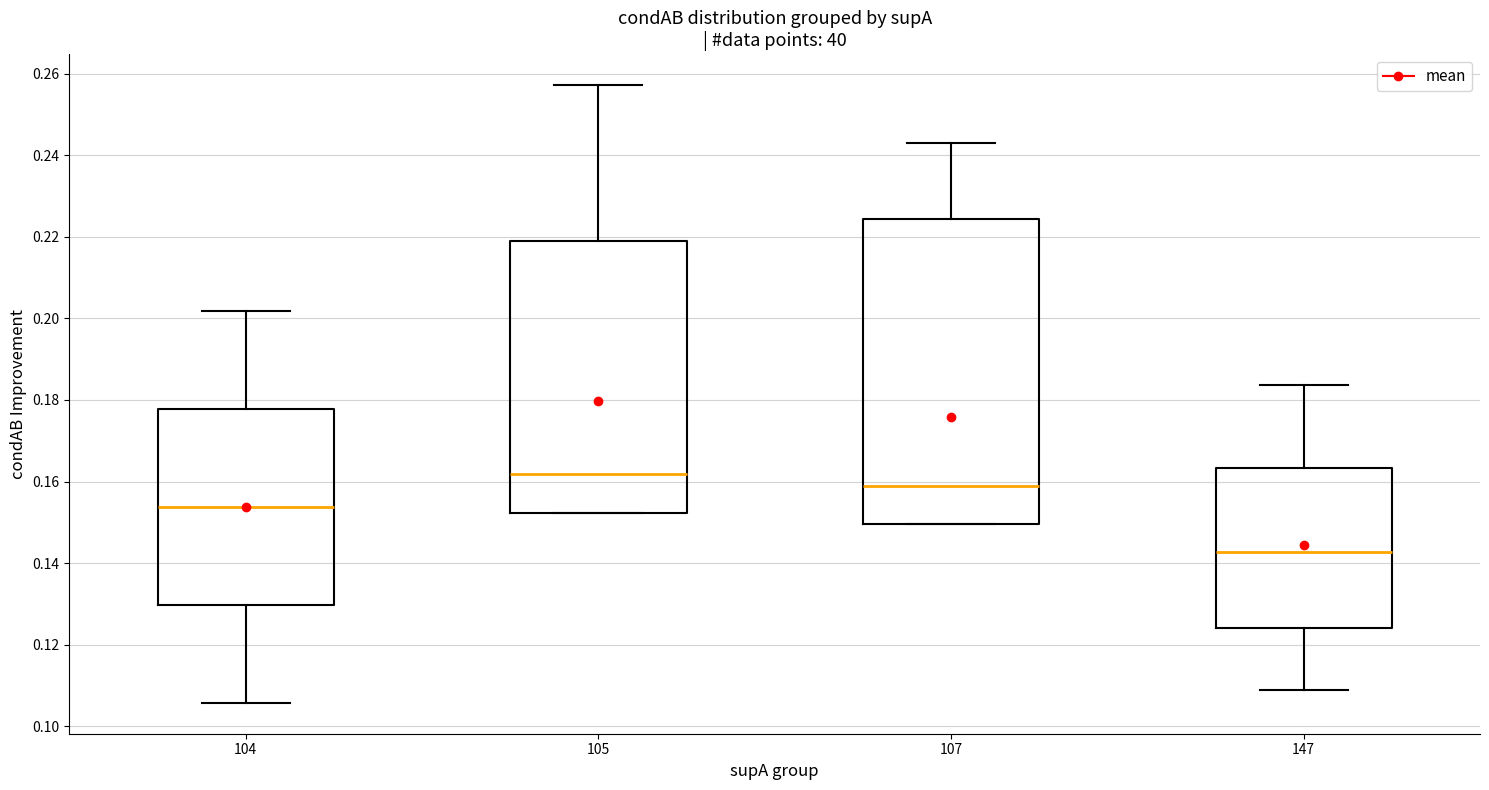

Reading left to right, transcribe this box plot: for each box, give where its median line is, the range the box spans, and where its two whiskers end, as read against the y-axis. The values are not printed on the chart, so give them approximately, as read against the axis.

104: median 0.154, box 0.130 to 0.178, whiskers 0.106 to 0.202
105: median 0.162, box 0.152 to 0.220, whiskers 0.152 to 0.258
107: median 0.158, box 0.150 to 0.224, whiskers 0.150 to 0.242
147: median 0.142, box 0.124 to 0.164, whiskers 0.108 to 0.184